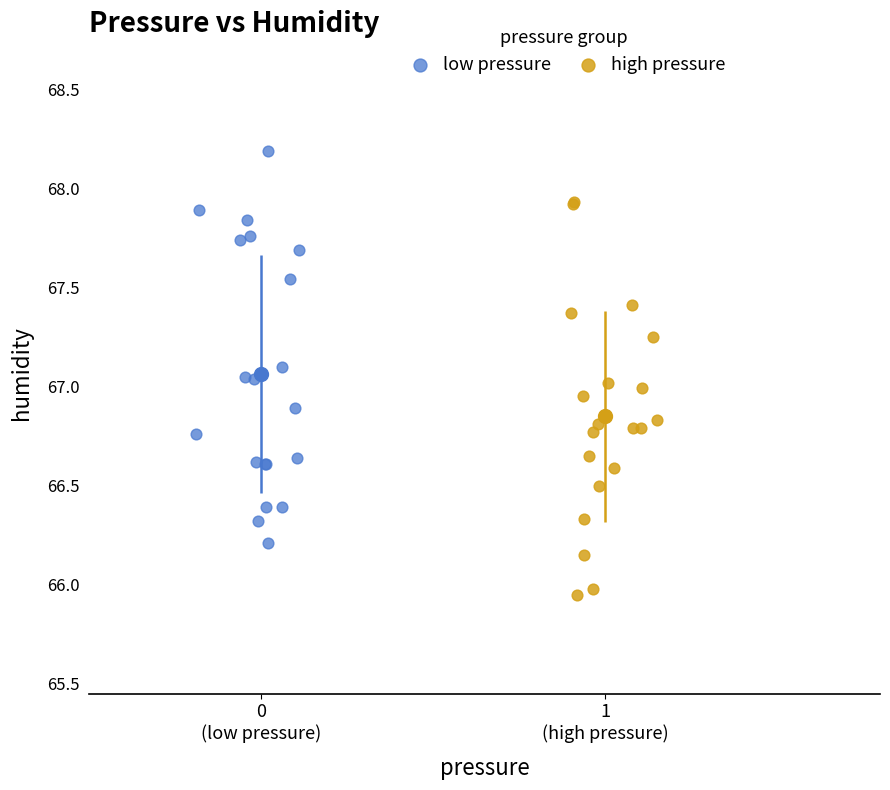

Which series reaches the minimum Y coordinate?

high pressure